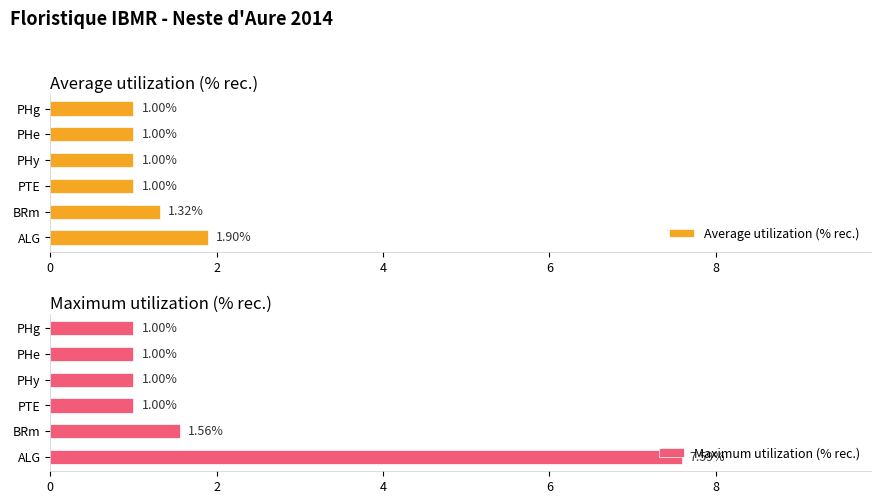

What is the difference between the Average utilization (% rec.) values at BRm and ALG?

0.6